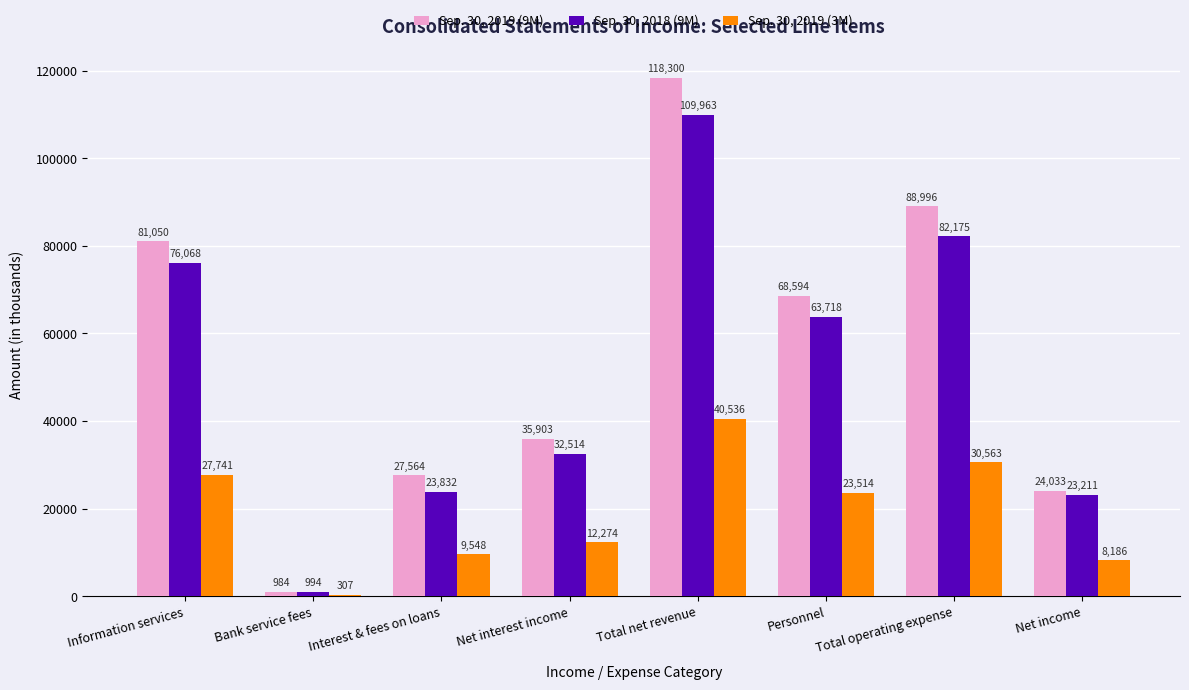

Between Information services and Net income, which series saw the biggest shift?

Sep. 30, 2019 (9M)